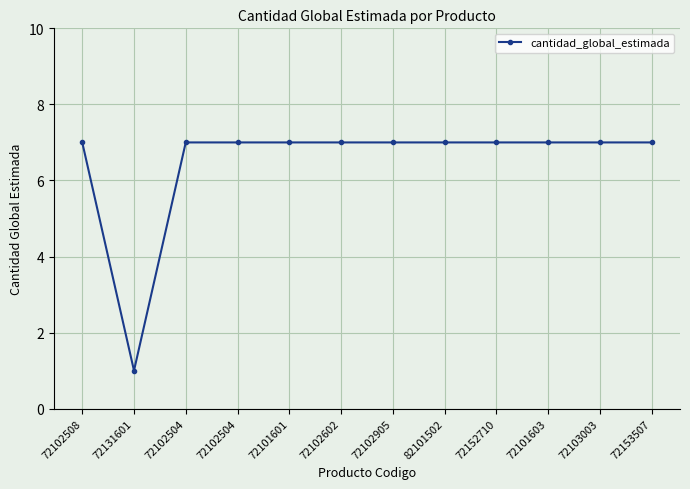

How many points are lower than both their immediate neighbors (excluding endpoints)?

1